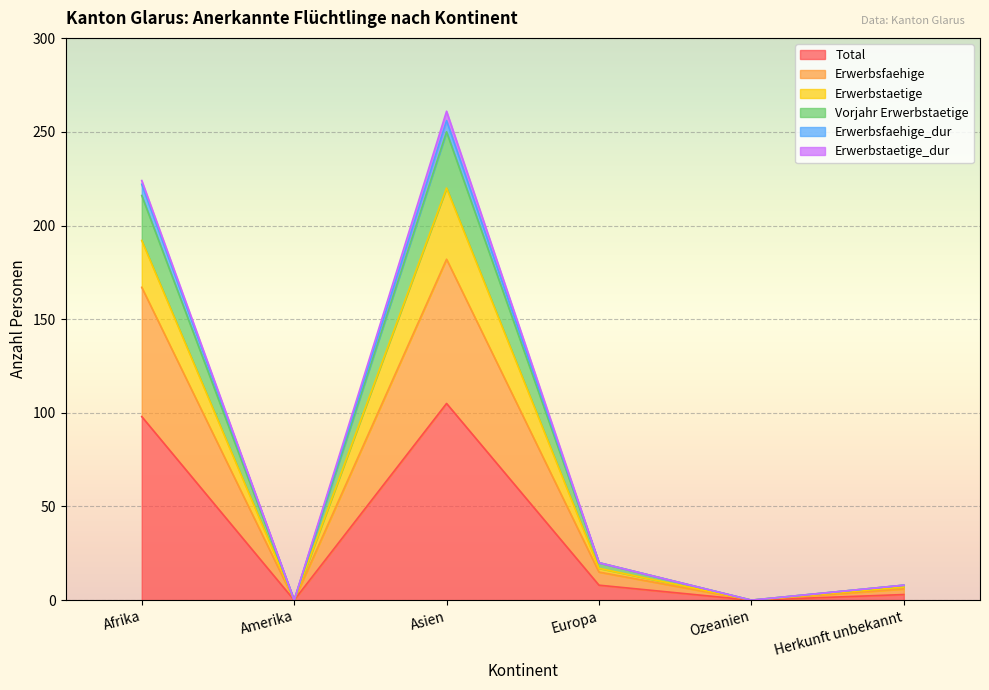

What is the maximum value for Total?

105